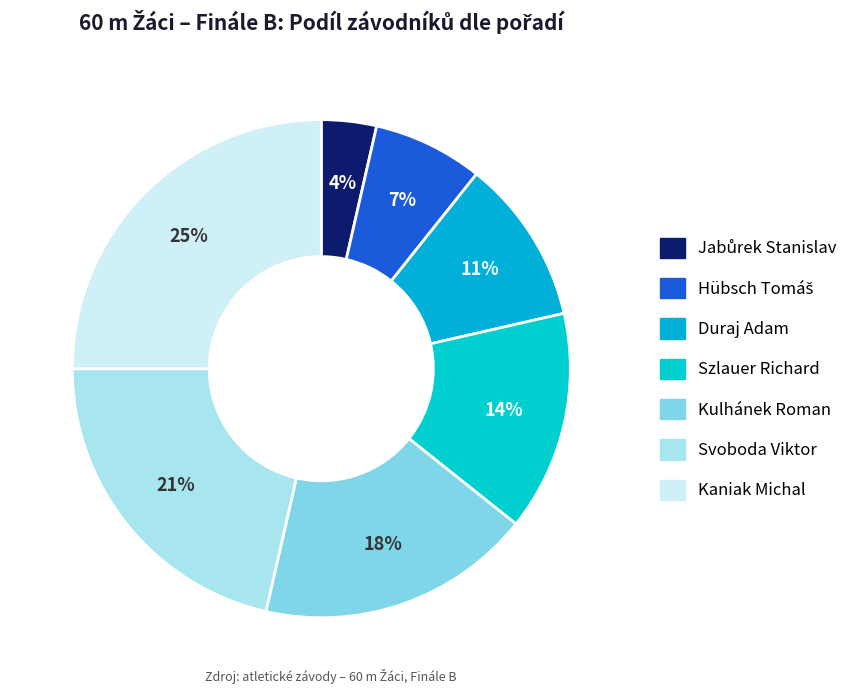

Count the number of slices in the pie.

7